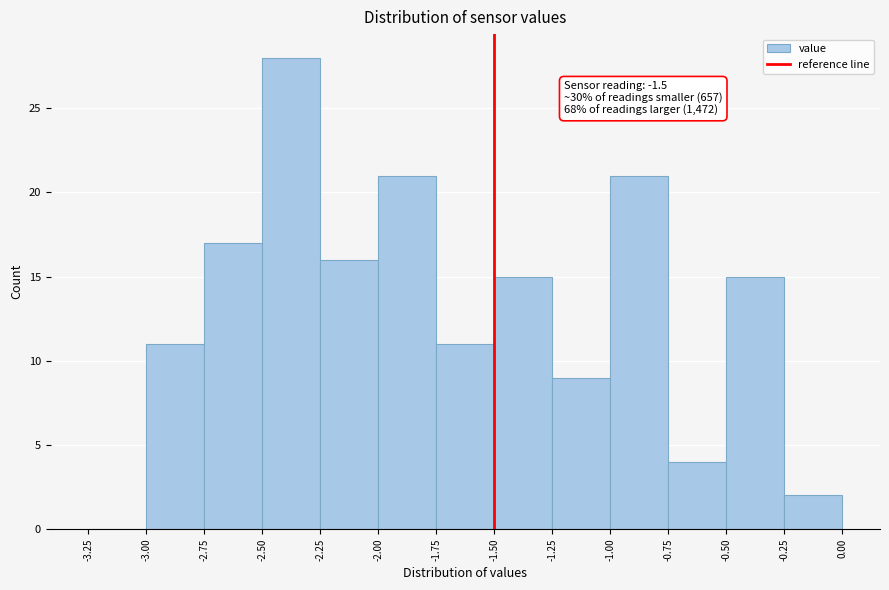

Over which range of the x-axis is the bar tallest?

-2.50 to -2.25